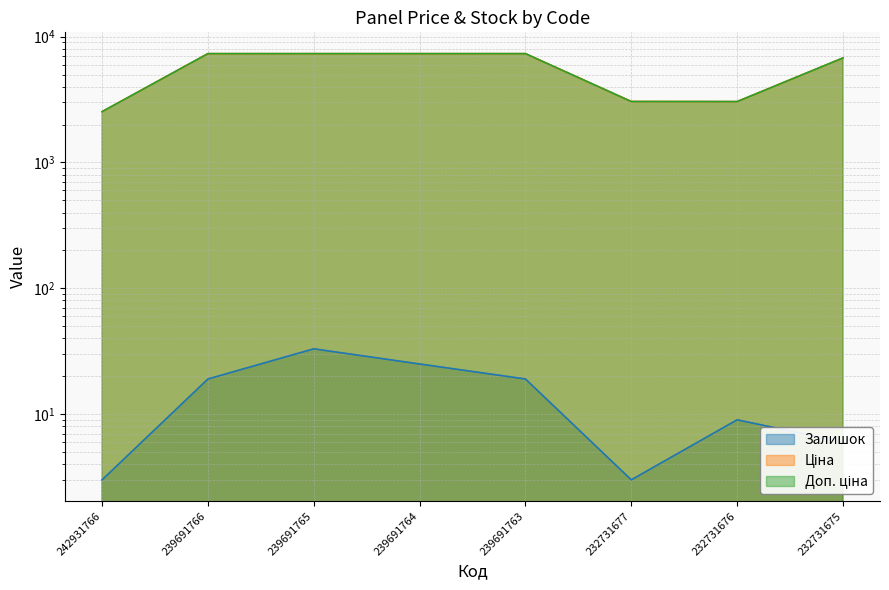

How many times do Ціна and Доп. ціна cross each other?

1